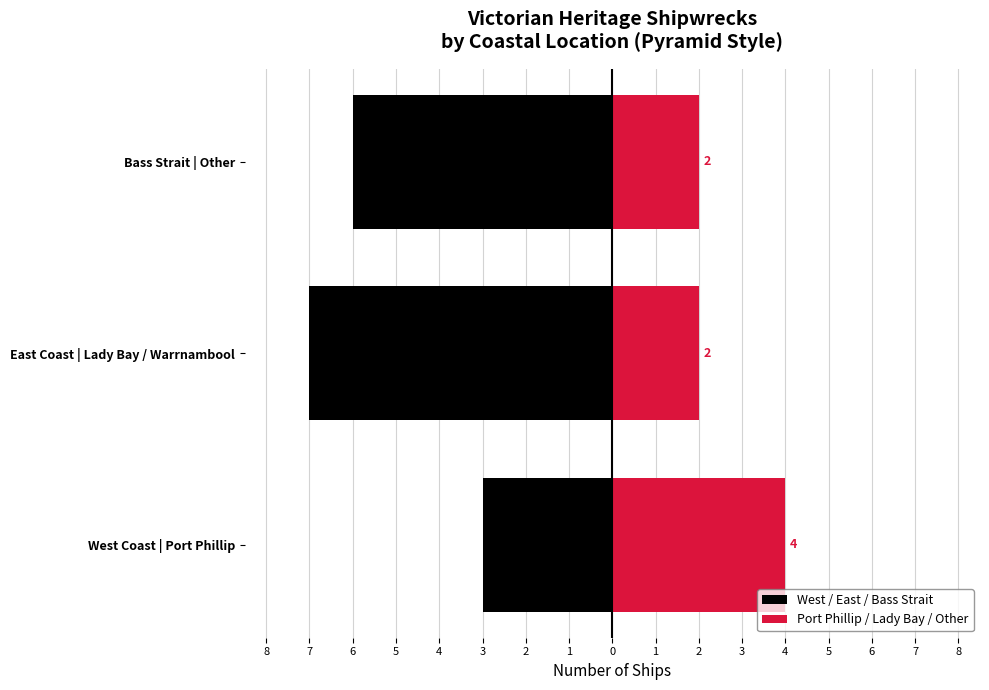

At how many categories does at least one series exceed -4?

3